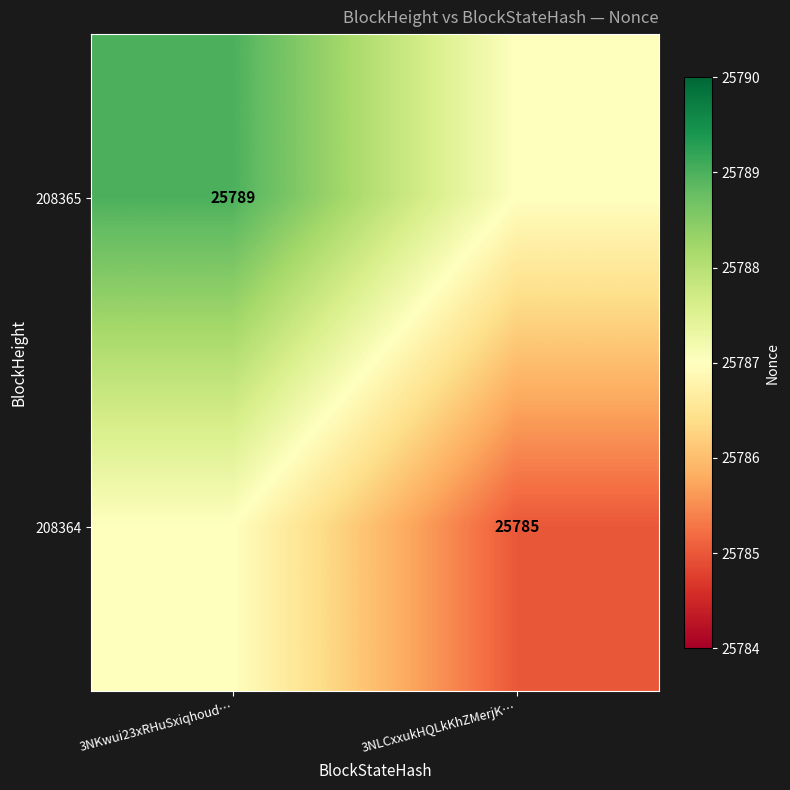

What is the total value across all series at 3NKwui23xRHuSxiqhoud…?

51576